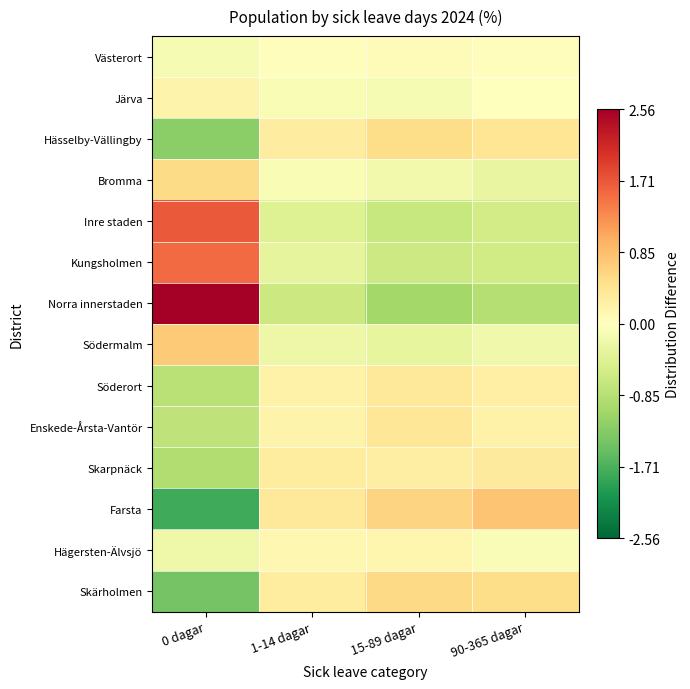

What is the spread (max minus min) of values at 1-14 dagar?

1.0